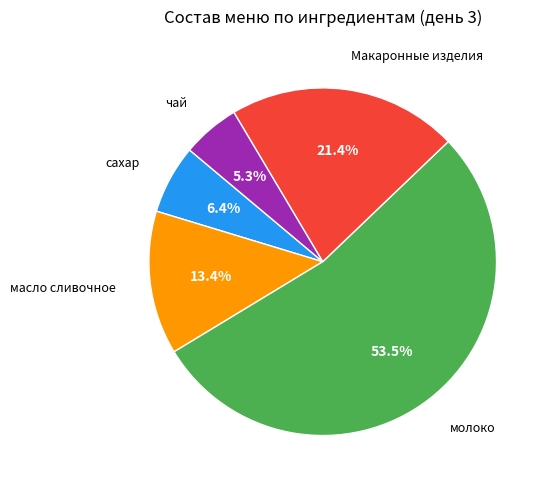

Which category accounts for the majority?

молоко